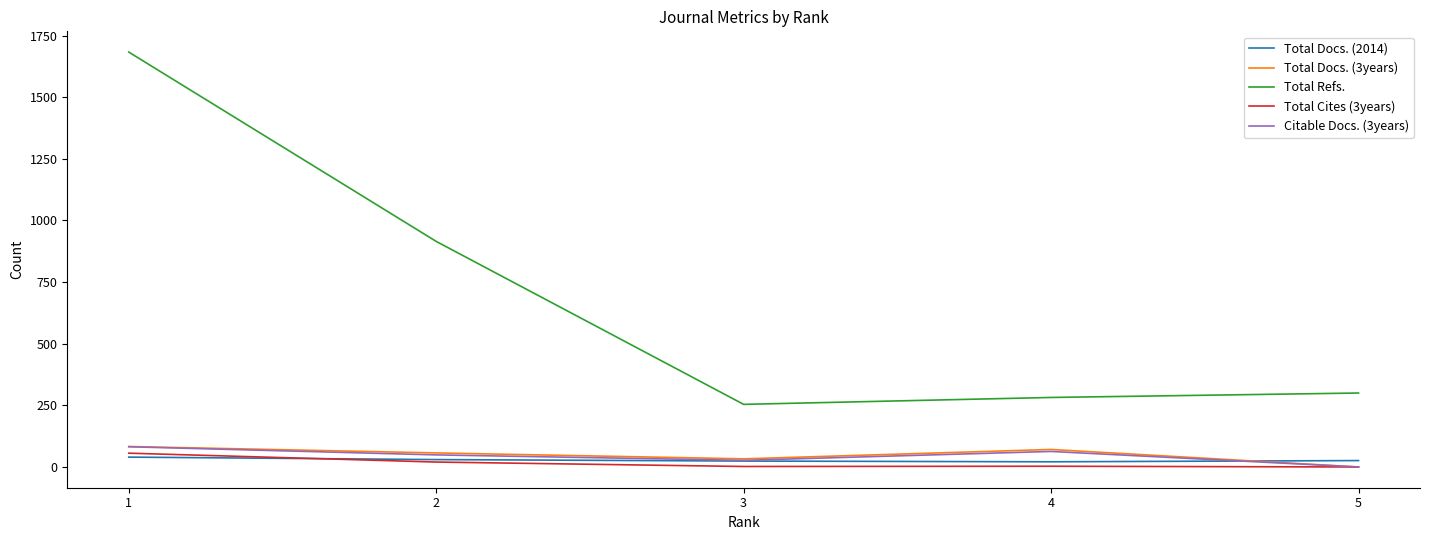

What is the greatest value displayed?

1683